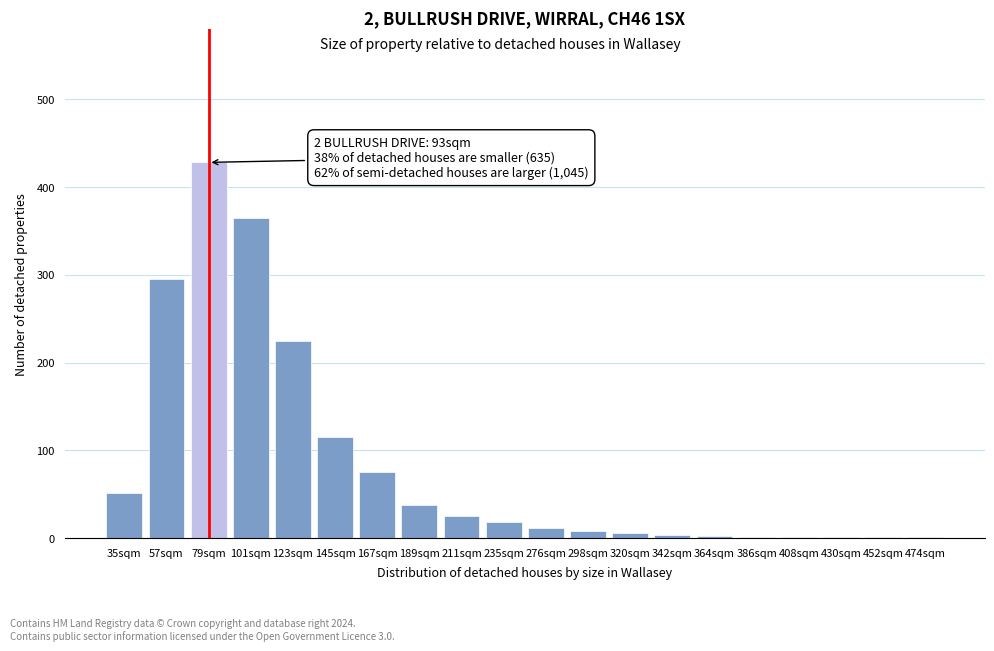

Which label corresponds to the largest value in the chart?

79sqm